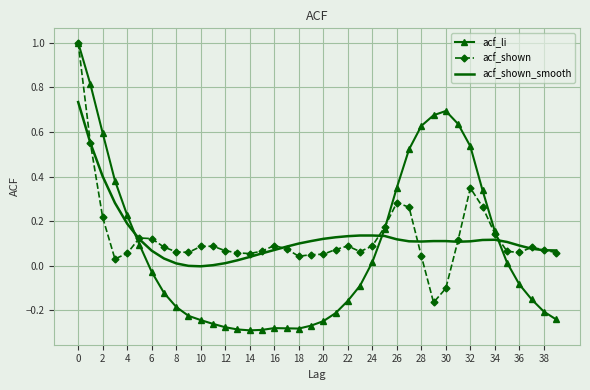

What is the greatest value displayed?

1.0